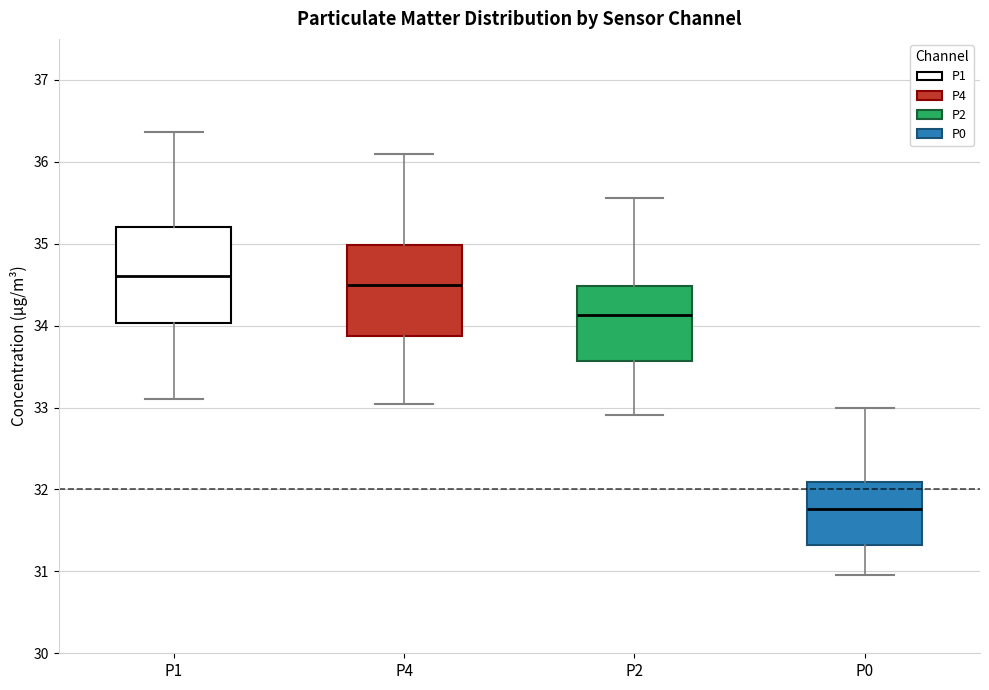

Reading left to right, transcribe this box plot: for each box, give where its median line is, the range the box spans, and where its two whiskers end, as read against the y-axis. The values are not printed on the chart, so give them approximately, as read against the axis.

P1: median 34.6, box 34.0 to 35.2, whiskers 33.1 to 36.4
P4: median 34.5, box 33.9 to 35.0, whiskers 33.0 to 36.1
P2: median 34.1, box 33.6 to 34.5, whiskers 32.9 to 35.6
P0: median 31.8, box 31.3 to 32.1, whiskers 31.0 to 33.0